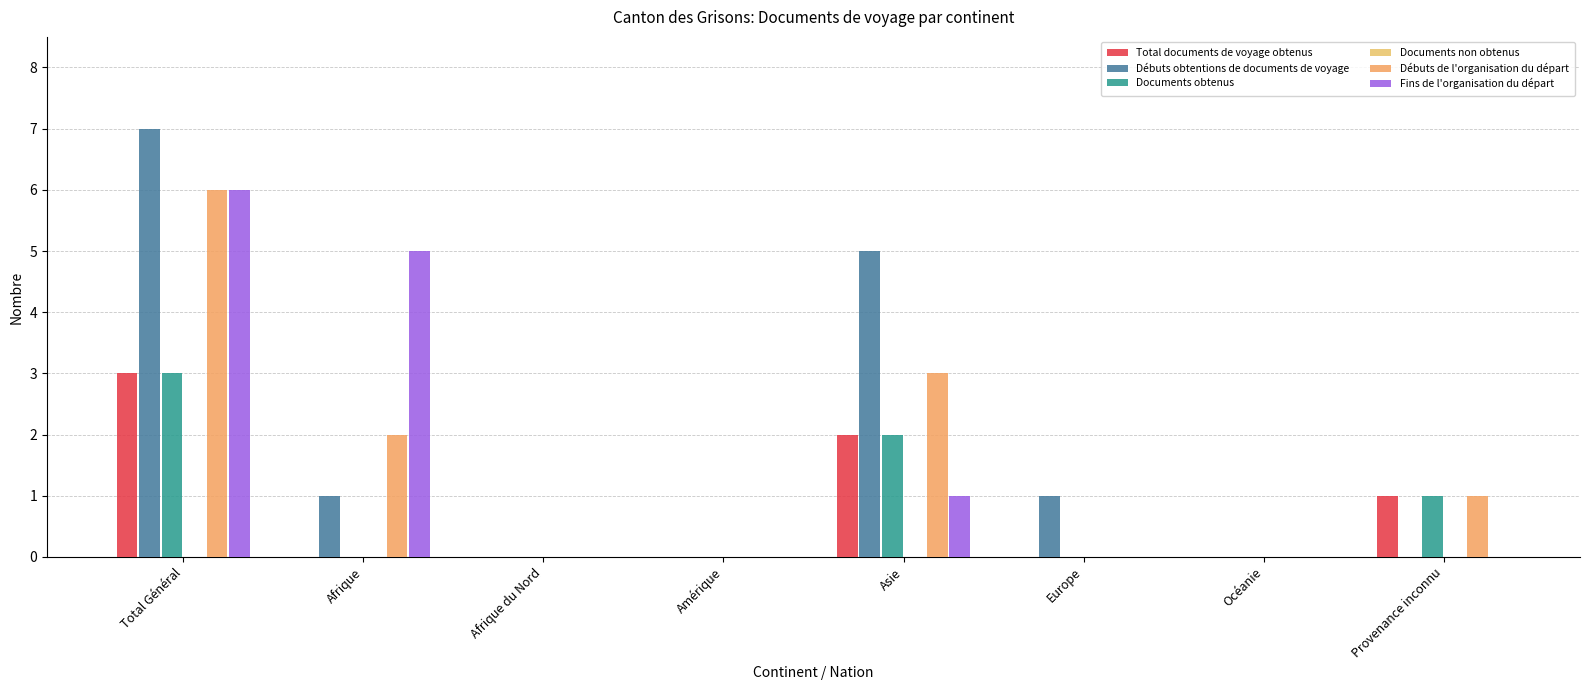

How many groups of bars are there?

8